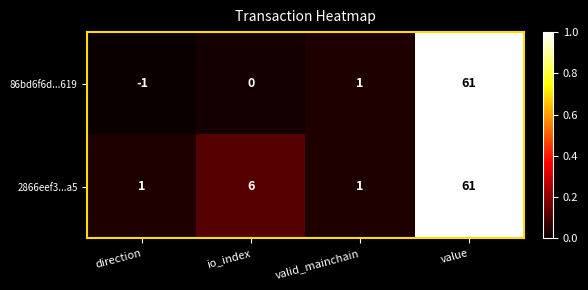

Count the number of categories in the chart.

4